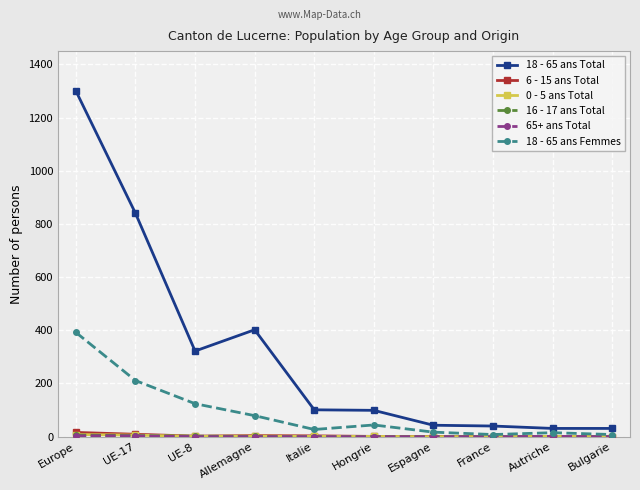

Where is the first local maximum for 18 - 65 ans Total?

Allemagne